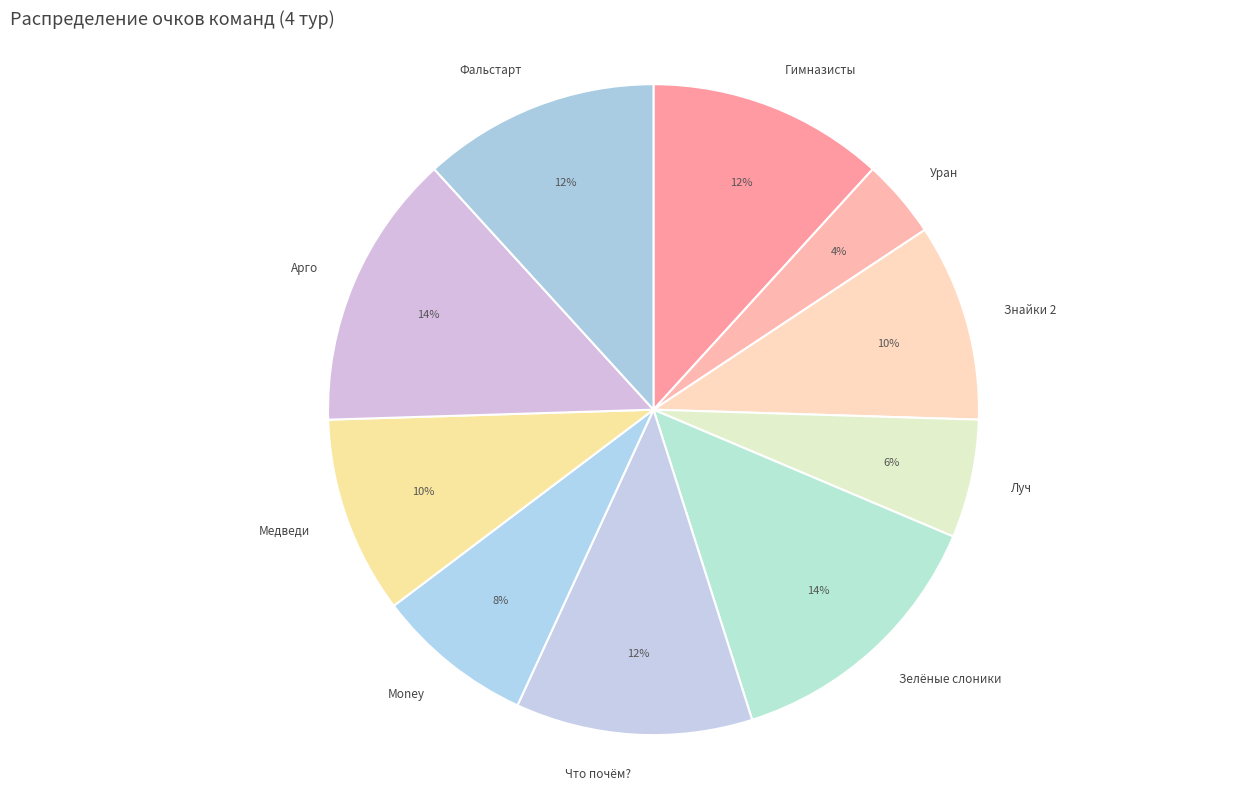

The Money slice represents 8% of the pie. True or false?

True